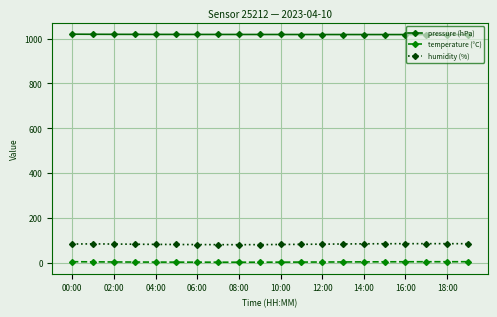

How many categories are shown in the chart?

20